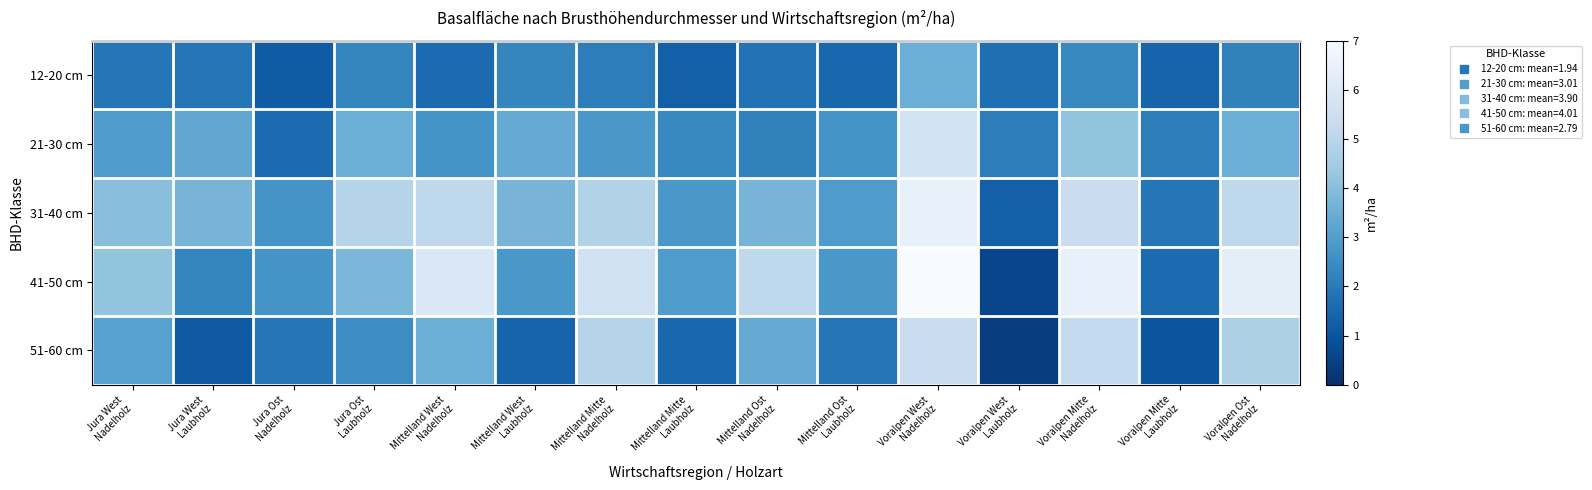

Reading left to right, extract all data points from this chart.

12-20 cm: Jura West
Nadelholz=1.9	Jura West
Laubholz=1.9	Jura Ost
Nadelholz=1.2	Jura Ost
Laubholz=2.3	Mittelland West
Nadelholz=1.6	Mittelland West
Laubholz=2.3	Mittelland Mitte
Nadelholz=2.1	Mittelland Mitte
Laubholz=1.3	Mittelland Ost
Nadelholz=1.8	Mittelland Ost
Laubholz=1.5	Voralpen West
Nadelholz=3.5	Voralpen West
Laubholz=1.7	Voralpen Mitte
Nadelholz=2.4	Voralpen Mitte
Laubholz=1.4	Voralpen Ost
Nadelholz=2.2
21-30 cm: Jura West
Nadelholz=2.9	Jura West
Laubholz=3.3	Jura Ost
Nadelholz=1.6	Jura Ost
Laubholz=3.5	Mittelland West
Nadelholz=2.7	Mittelland West
Laubholz=3.4	Mittelland Mitte
Nadelholz=2.8	Mittelland Mitte
Laubholz=2.4	Mittelland Ost
Nadelholz=2.2	Mittelland Ost
Laubholz=2.7	Voralpen West
Nadelholz=5.7	Voralpen West
Laubholz=2.1	Voralpen Mitte
Nadelholz=4.2	Voralpen Mitte
Laubholz=2.1	Voralpen Ost
Nadelholz=3.5
31-40 cm: Jura West
Nadelholz=4.0	Jura West
Laubholz=3.7	Jura Ost
Nadelholz=2.7	Jura Ost
Laubholz=4.9	Mittelland West
Nadelholz=5.1	Mittelland West
Laubholz=3.7	Mittelland Mitte
Nadelholz=4.8	Mittelland Mitte
Laubholz=2.8	Mittelland Ost
Nadelholz=3.7	Mittelland Ost
Laubholz=2.9	Voralpen West
Nadelholz=6.5	Voralpen West
Laubholz=1.3	Voralpen Mitte
Nadelholz=5.4	Voralpen Mitte
Laubholz=1.9	Voralpen Ost
Nadelholz=5.1
41-50 cm: Jura West
Nadelholz=4.2	Jura West
Laubholz=2.3	Jura Ost
Nadelholz=2.7	Jura Ost
Laubholz=3.8	Mittelland West
Nadelholz=6.0	Mittelland West
Laubholz=2.8	Mittelland Mitte
Nadelholz=5.6	Mittelland Mitte
Laubholz=2.9	Mittelland Ost
Nadelholz=5.1	Mittelland Ost
Laubholz=2.8	Voralpen West
Nadelholz=7.0	Voralpen West
Laubholz=0.6	Voralpen Mitte
Nadelholz=6.5	Voralpen Mitte
Laubholz=1.6	Voralpen Ost
Nadelholz=6.3
51-60 cm: Jura West
Nadelholz=3.1	Jura West
Laubholz=1.1	Jura Ost
Nadelholz=1.9	Jura Ost
Laubholz=2.5	Mittelland West
Nadelholz=3.5	Mittelland West
Laubholz=1.4	Mittelland Mitte
Nadelholz=4.9	Mittelland Mitte
Laubholz=1.5	Mittelland Ost
Nadelholz=3.4	Mittelland Ost
Laubholz=1.9	Voralpen West
Nadelholz=5.4	Voralpen West
Laubholz=0.4	Voralpen Mitte
Nadelholz=5.2	Voralpen Mitte
Laubholz=1.0	Voralpen Ost
Nadelholz=4.7